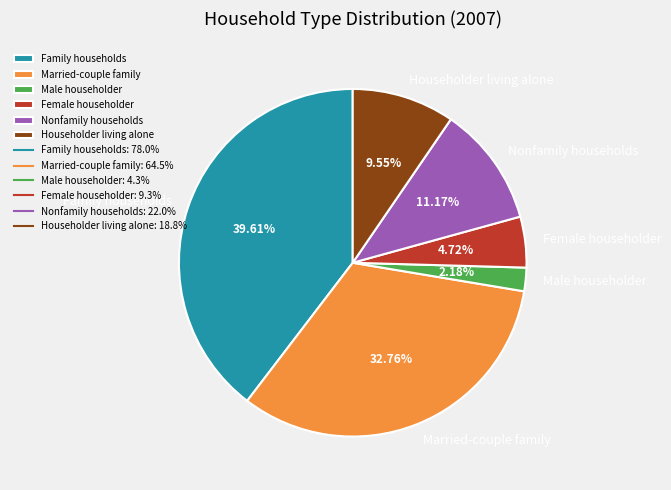

Does Family households represent more than half of the total?

No